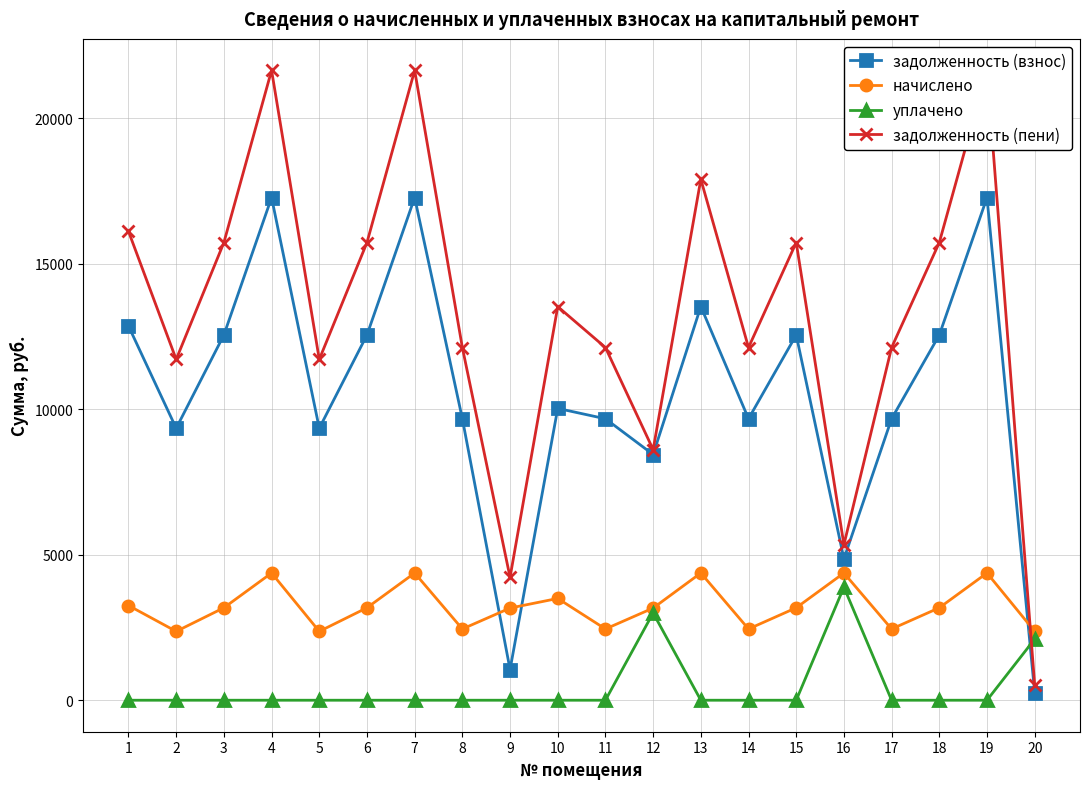

How many interior local peaks does the уплачено series have?

2